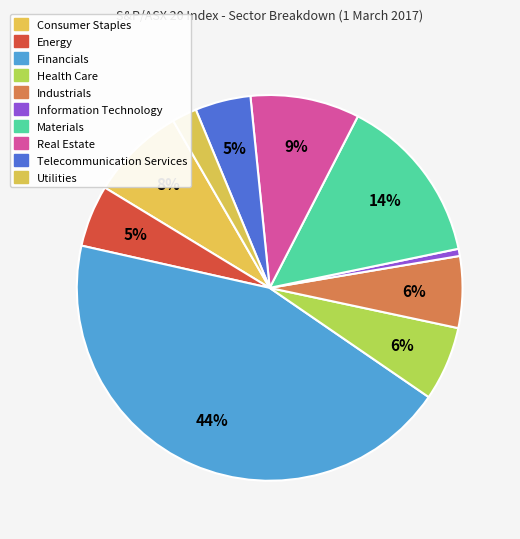

What is the total percentage of Real Estate and Energy?

14.3%